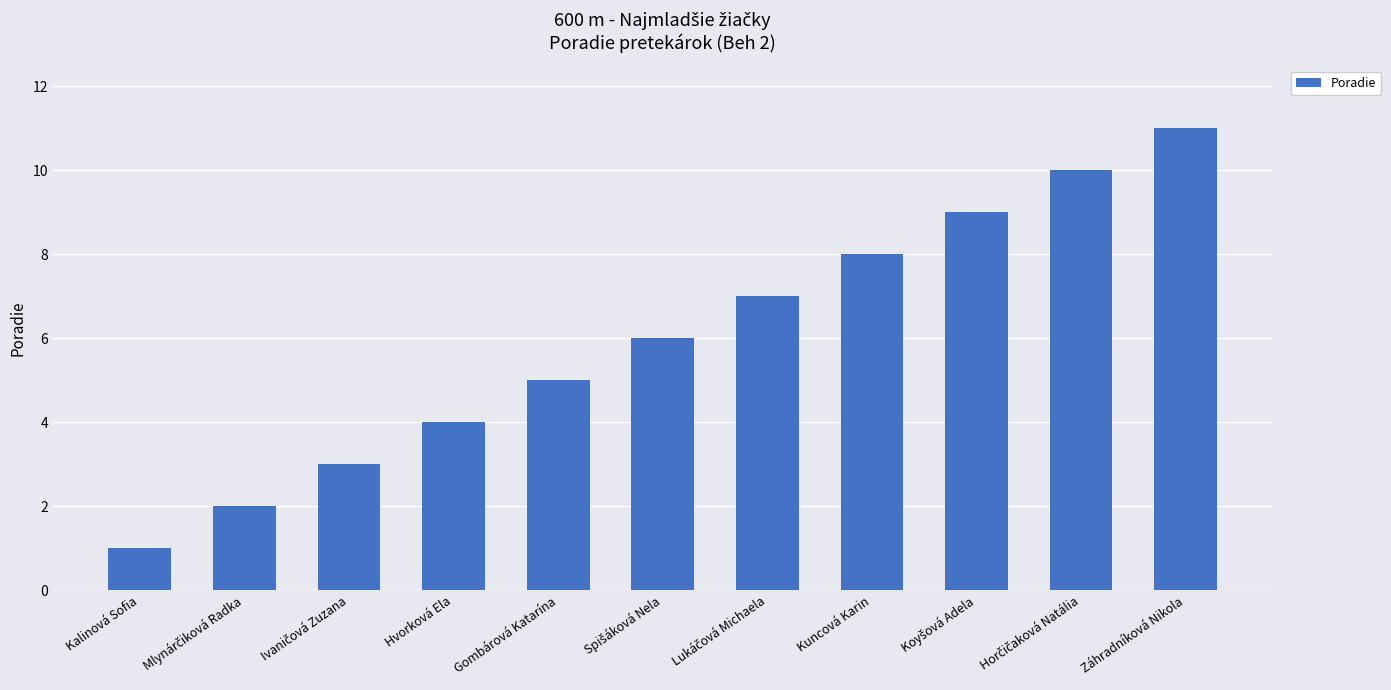

What is the maximum value shown in the chart?

11